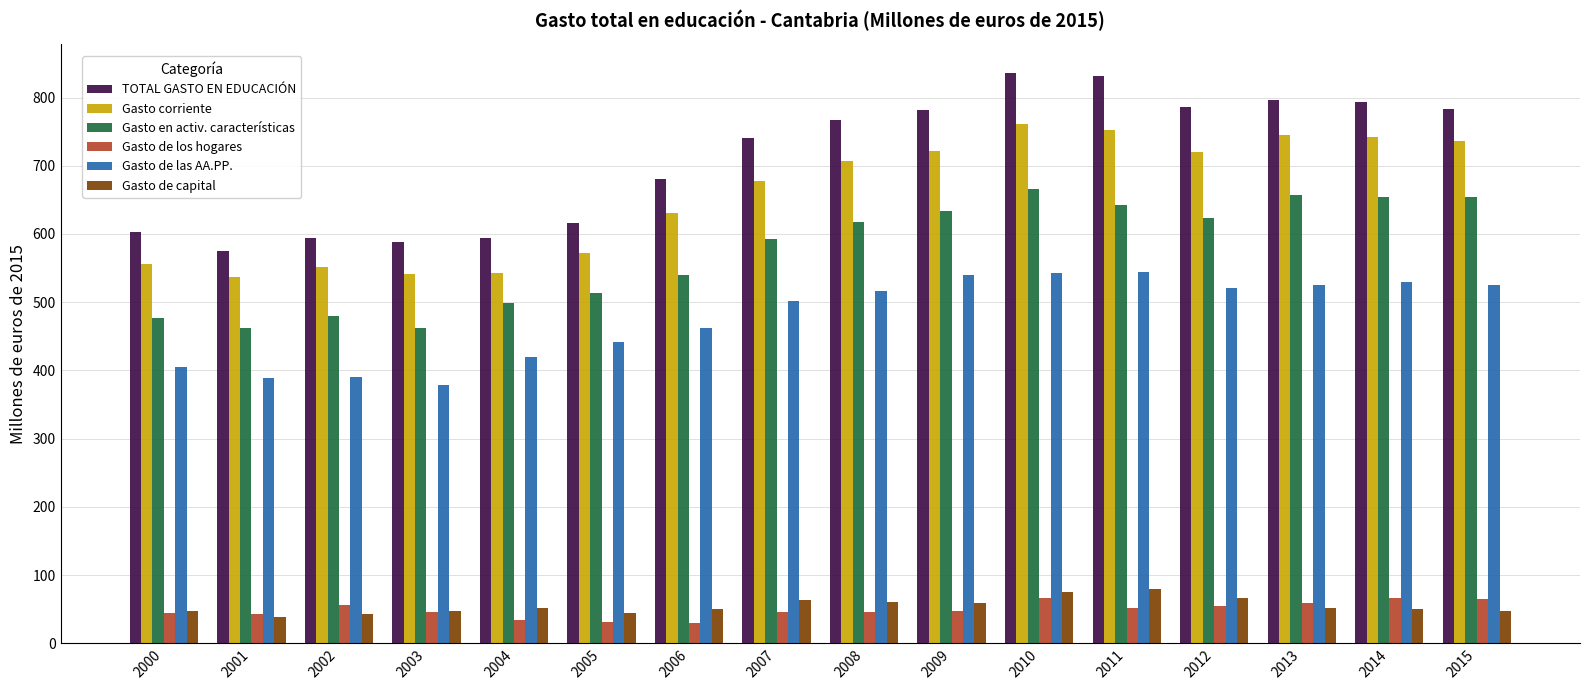

The value of Gasto de los hogares at 2010 is 97.1. True or false?

False